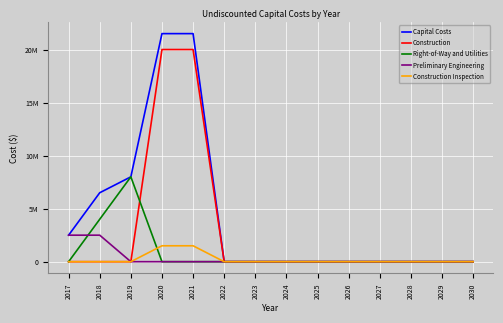

Does the chart display data point markers on the line(s)?

No